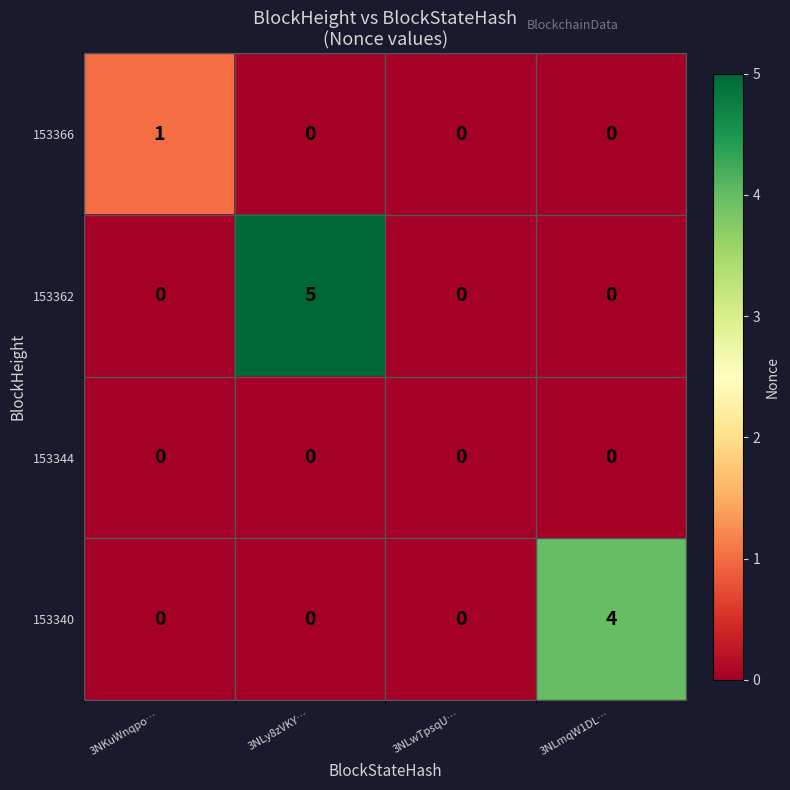

Which series has the largest range (max minus min)?

153362